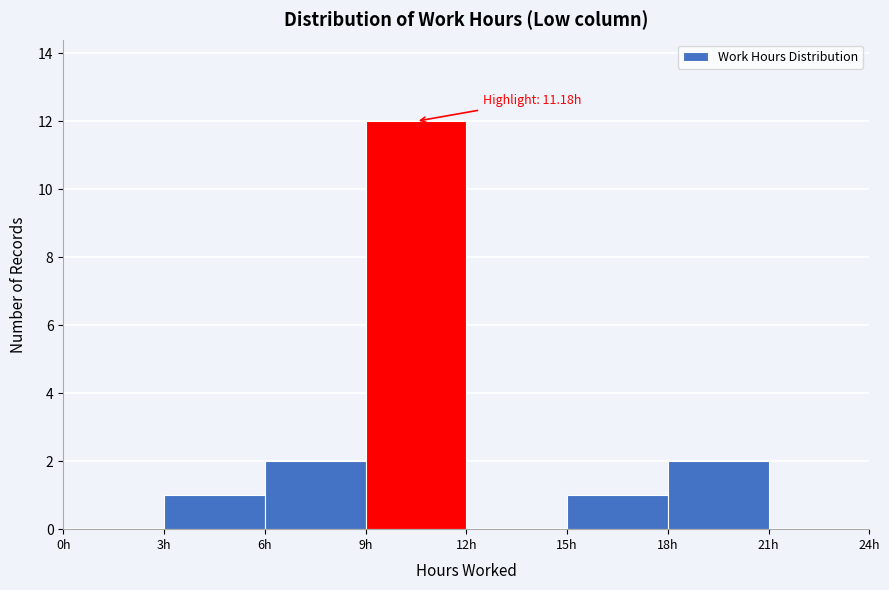

Which range on the x-axis has the tallest bar?

9 to 12